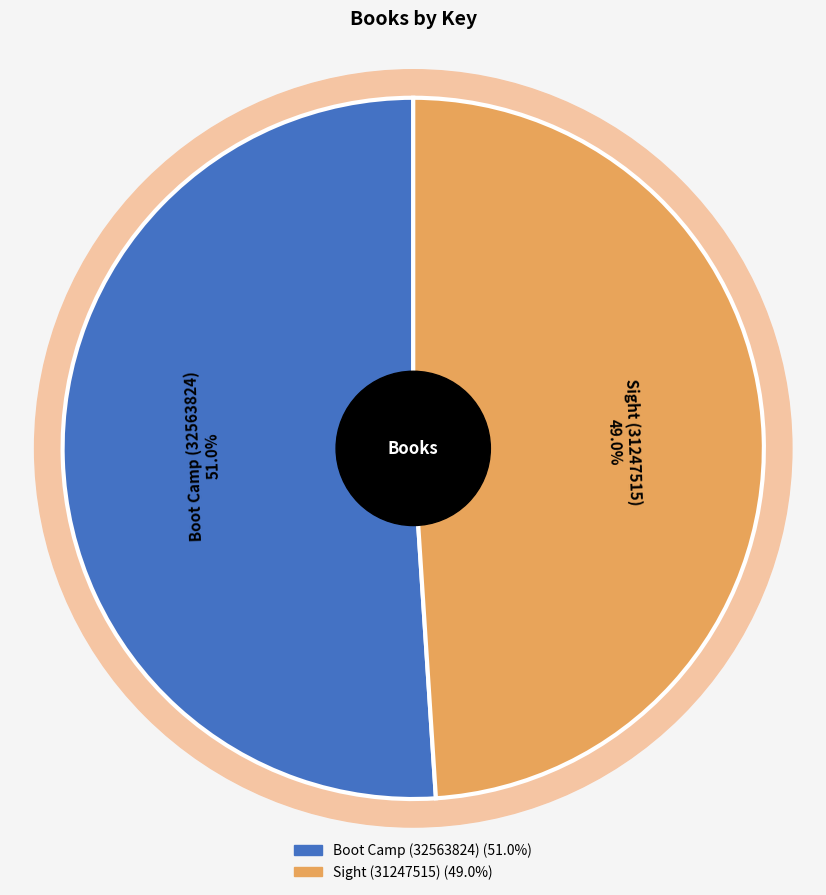

To the nearest percent, what is the combined percentage of Sight (31247515) and Boot Camp (32563824)?

100%